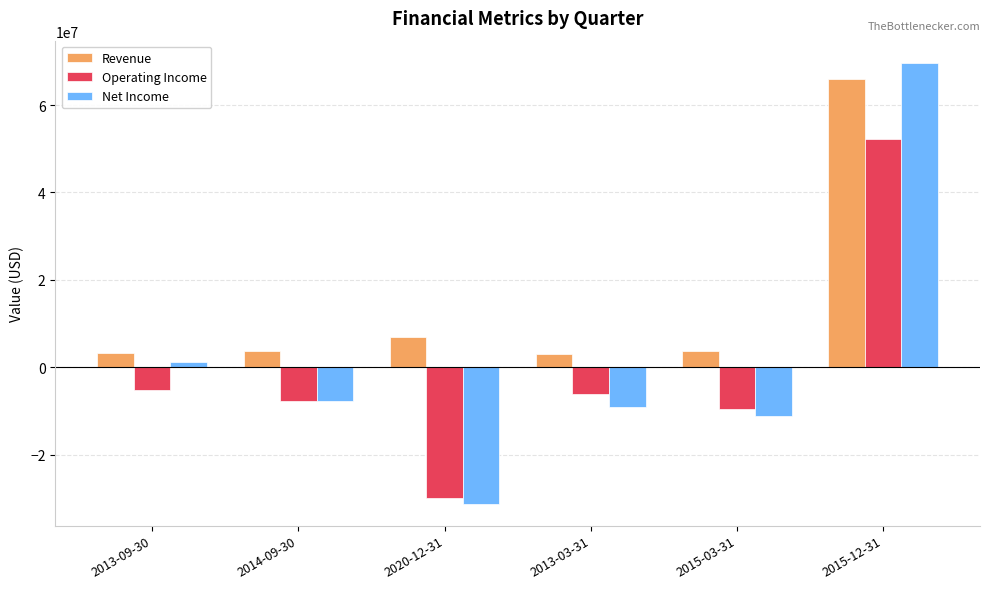

Where is Revenue nearest to the value 34398000?

2020-12-31